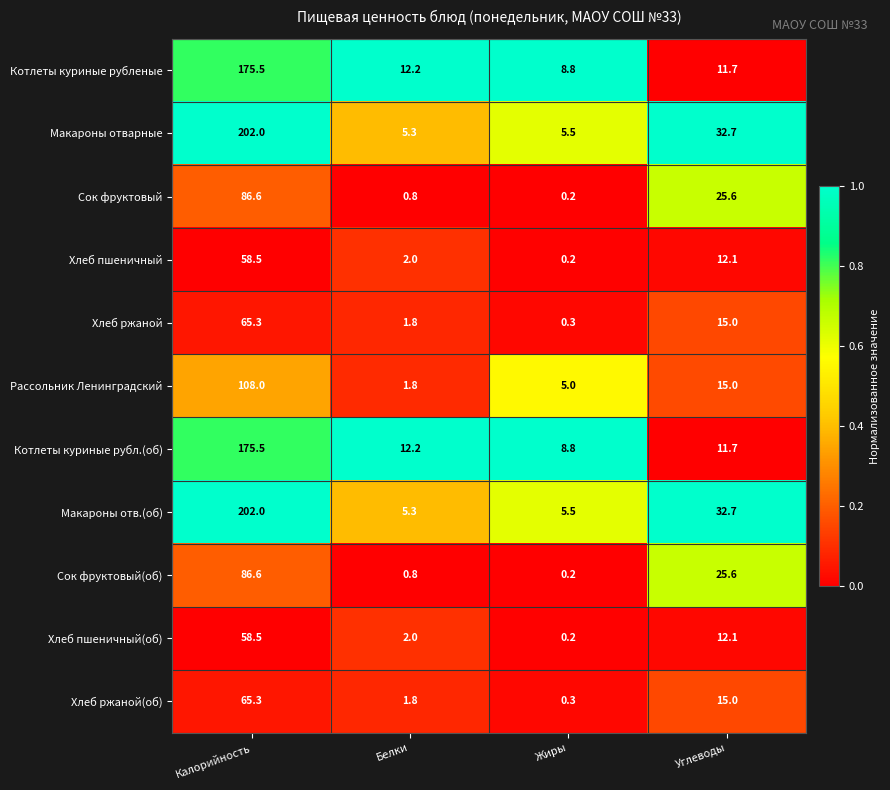

What is the total value across all series at Углеводы?

209.2